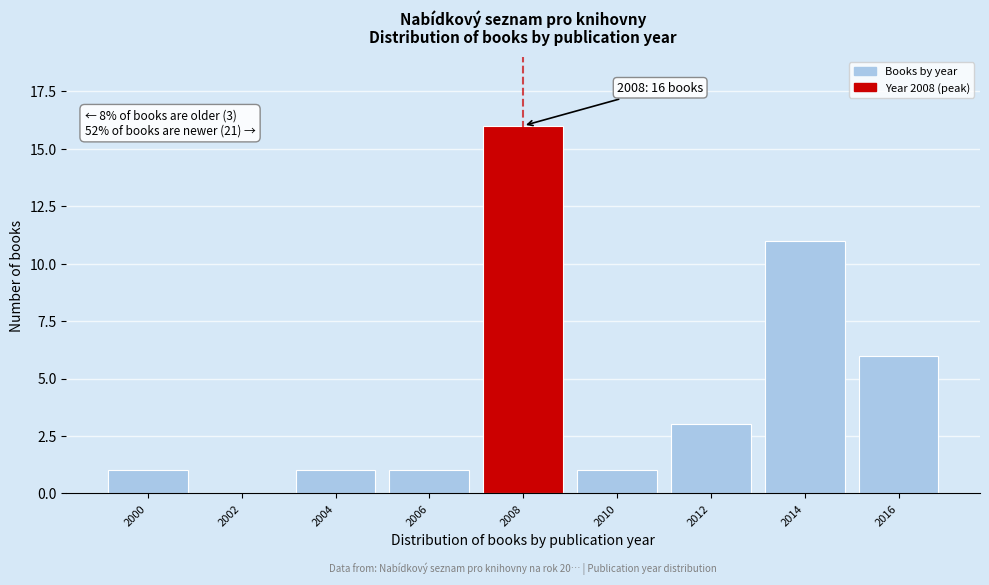

Reading left to right, what are all the values shown in this chart?

2000=1	2002=0	2004=1	2006=1	2008=16	2010=1	2012=3	2014=11	2016=6